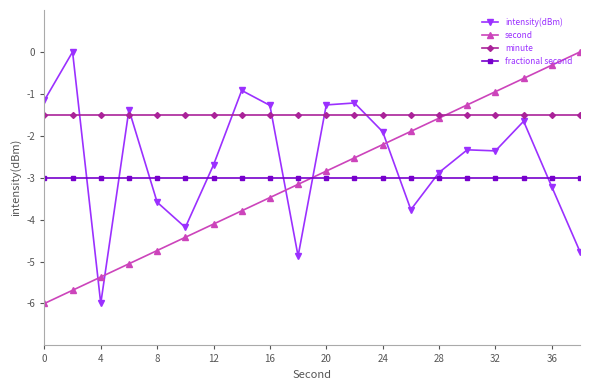

What is the maximum value for fractional second?

-3.0